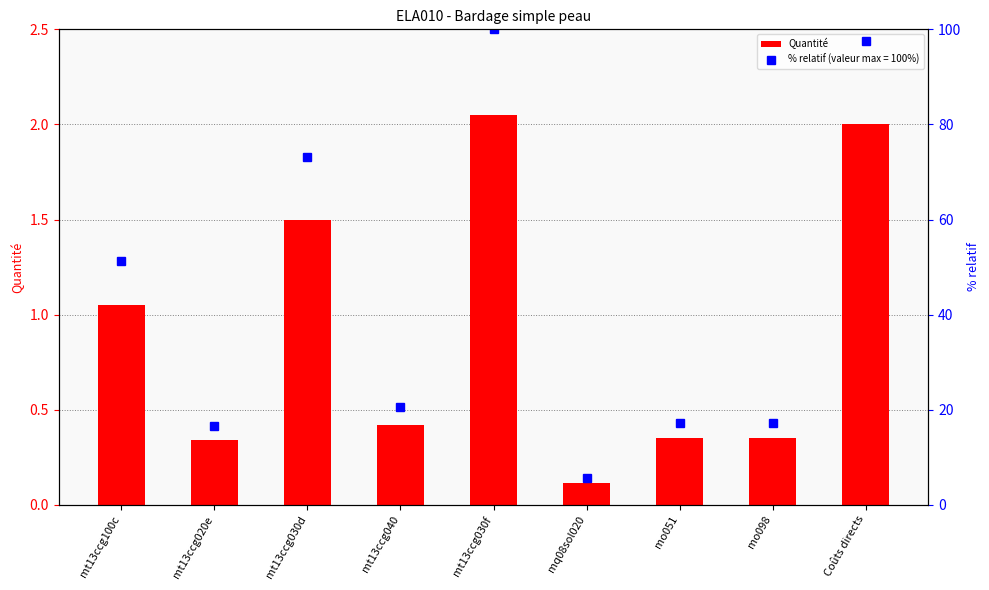

Approximately how many times larger is the value at mt13ccg020e compared to mt13ccg030d?

0.2